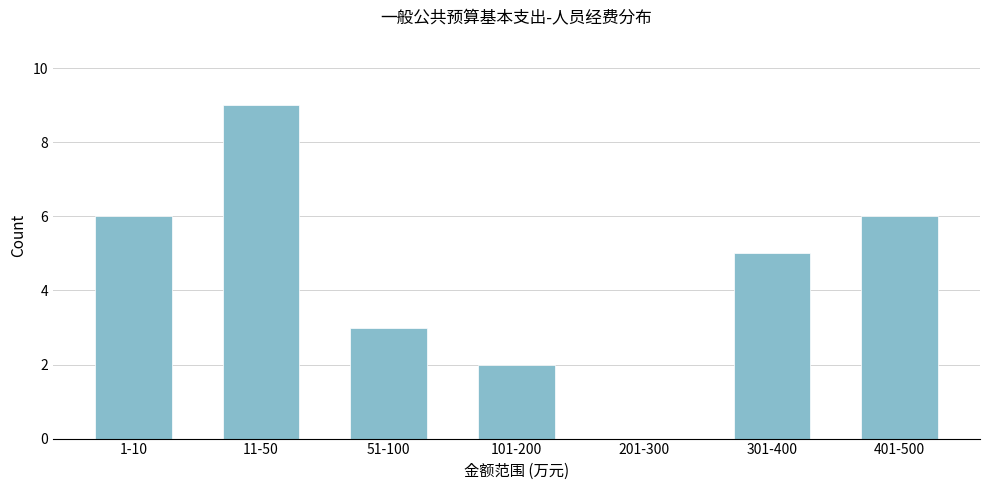

Reading left to right, list all the values displayed in this chart.

1-10=6	11-50=9	51-100=3	101-200=2	201-300=0	301-400=5	401-500=6